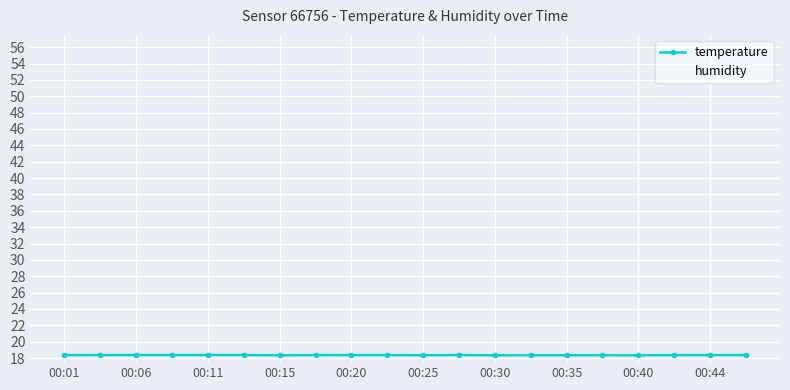

True or false: humidity has more than 1 interior local peaks.

True